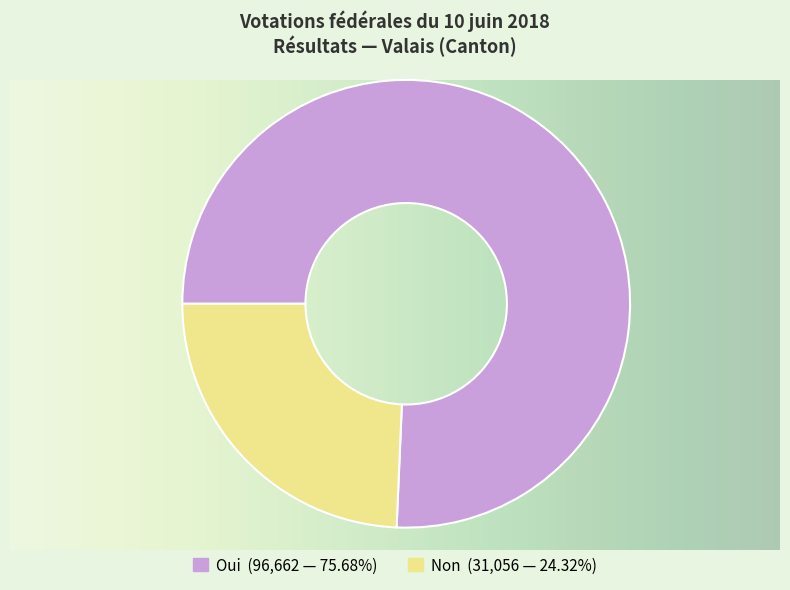

Which slice is the largest?

Oui